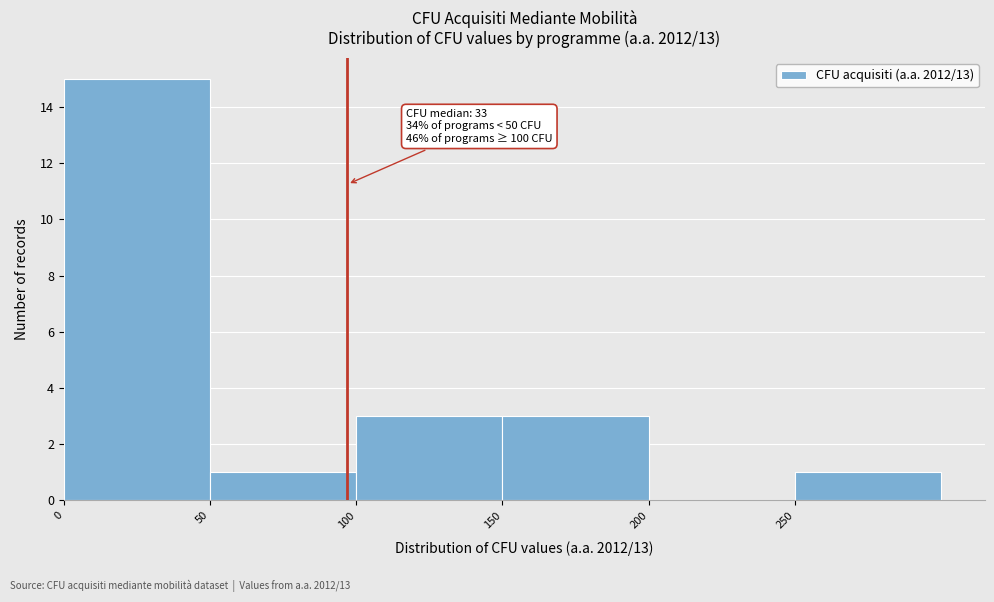

Over which range of the x-axis is the bar tallest?

0 to 50